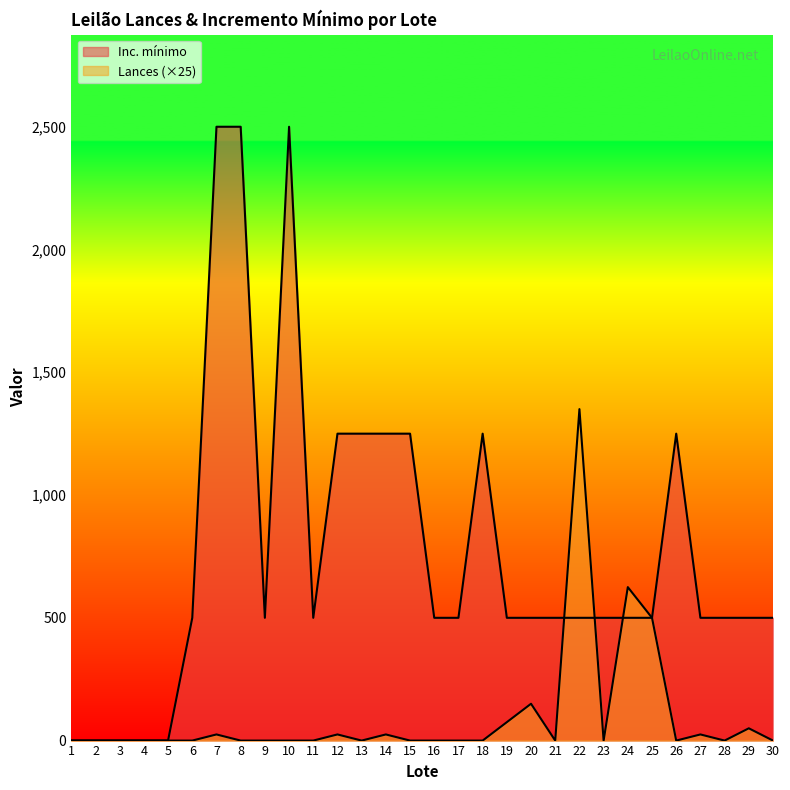

How many series are shown in this chart?

2